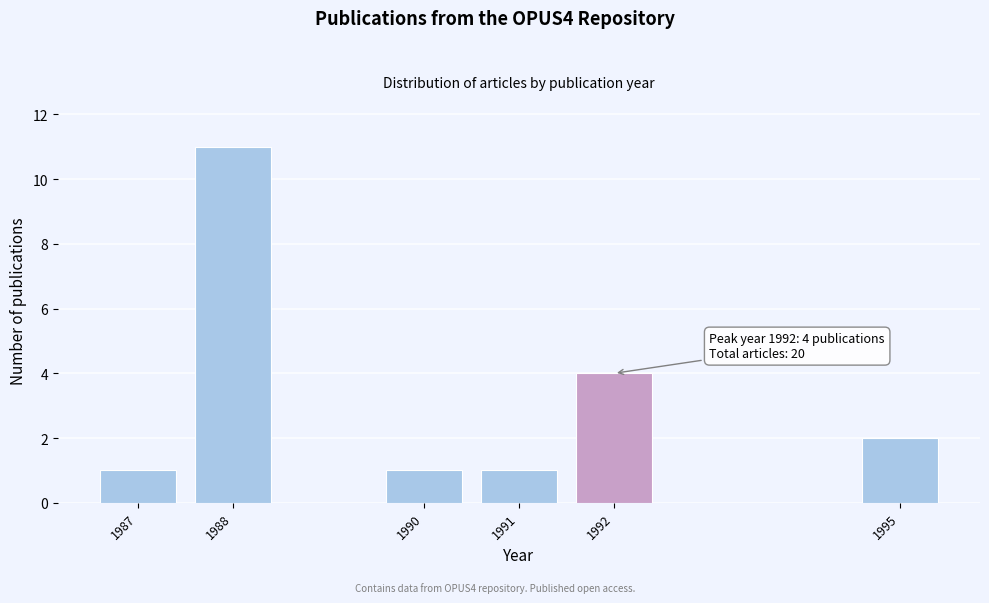

Reading left to right, transcribe all the data shown in this chart.

1	11	1	1	4	2